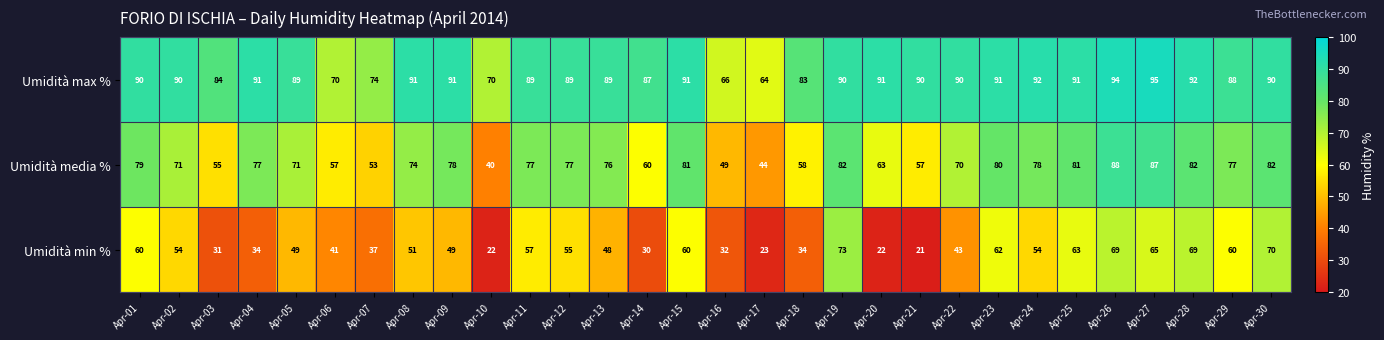

At which label does Umidità media % reach its peak?

Apr-26